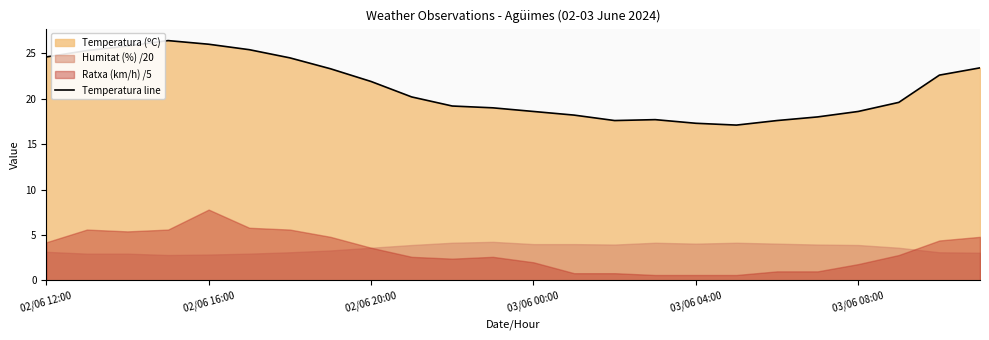

The Temperatura line series shows 12.6 at 02/06 20:00. True or false?

False